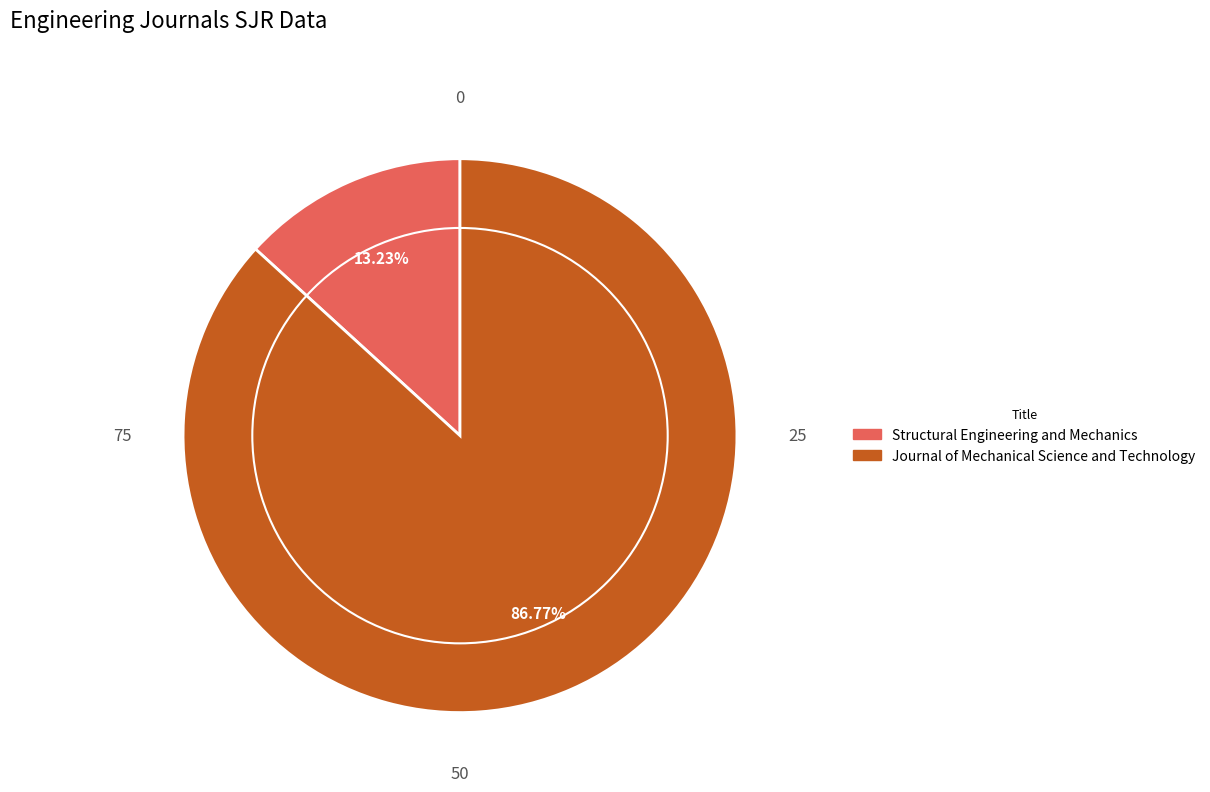

True or false: Journal of Mechanical Science and Technology accounts for 73% of the total.

False